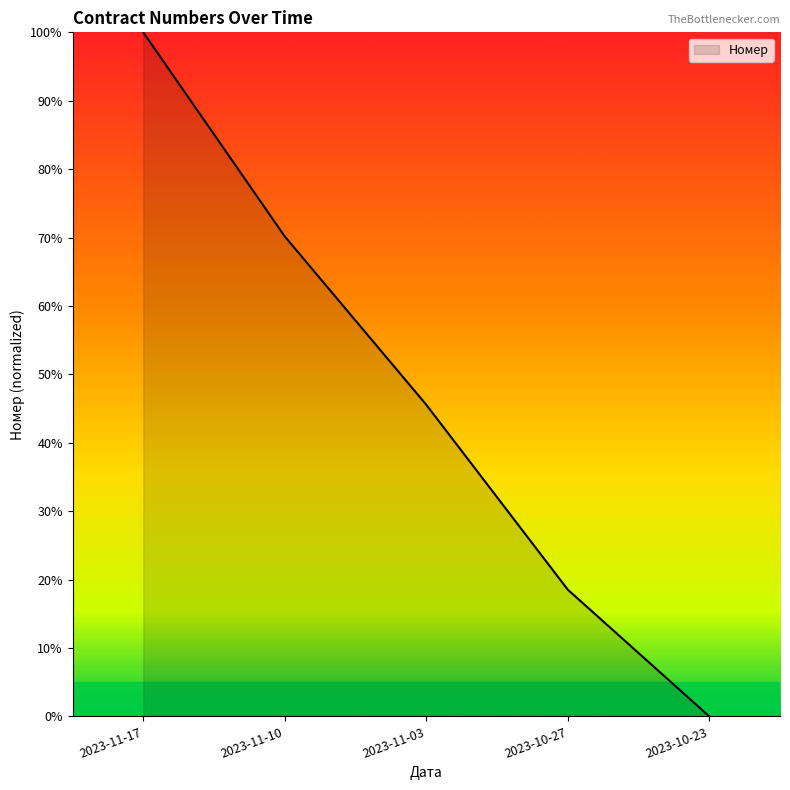

Which label corresponds to the largest value in the chart?

2023-11-17